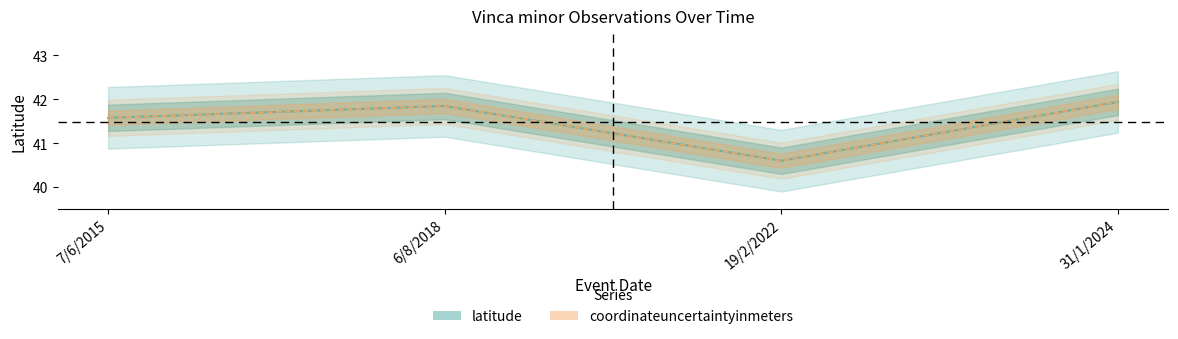

What is the value of the 2nd point from the left?

41.8